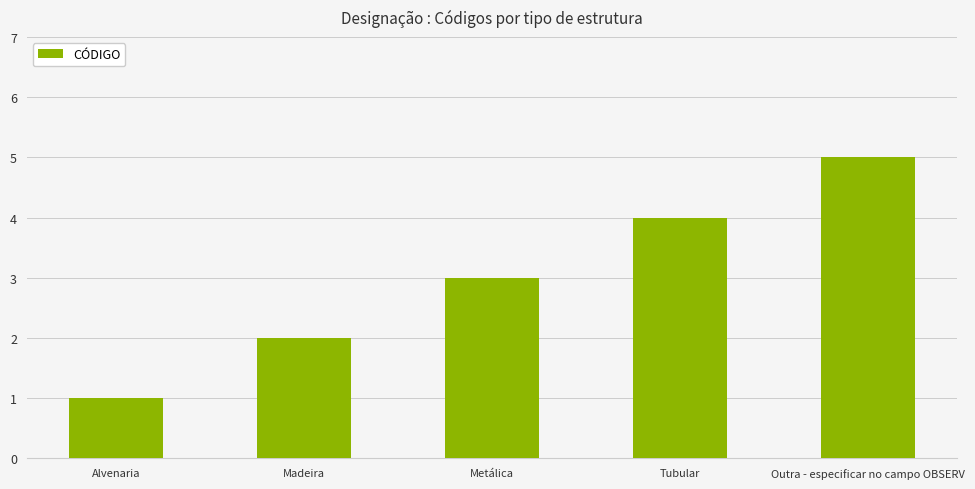

What position from the right is Alvenaria?

5